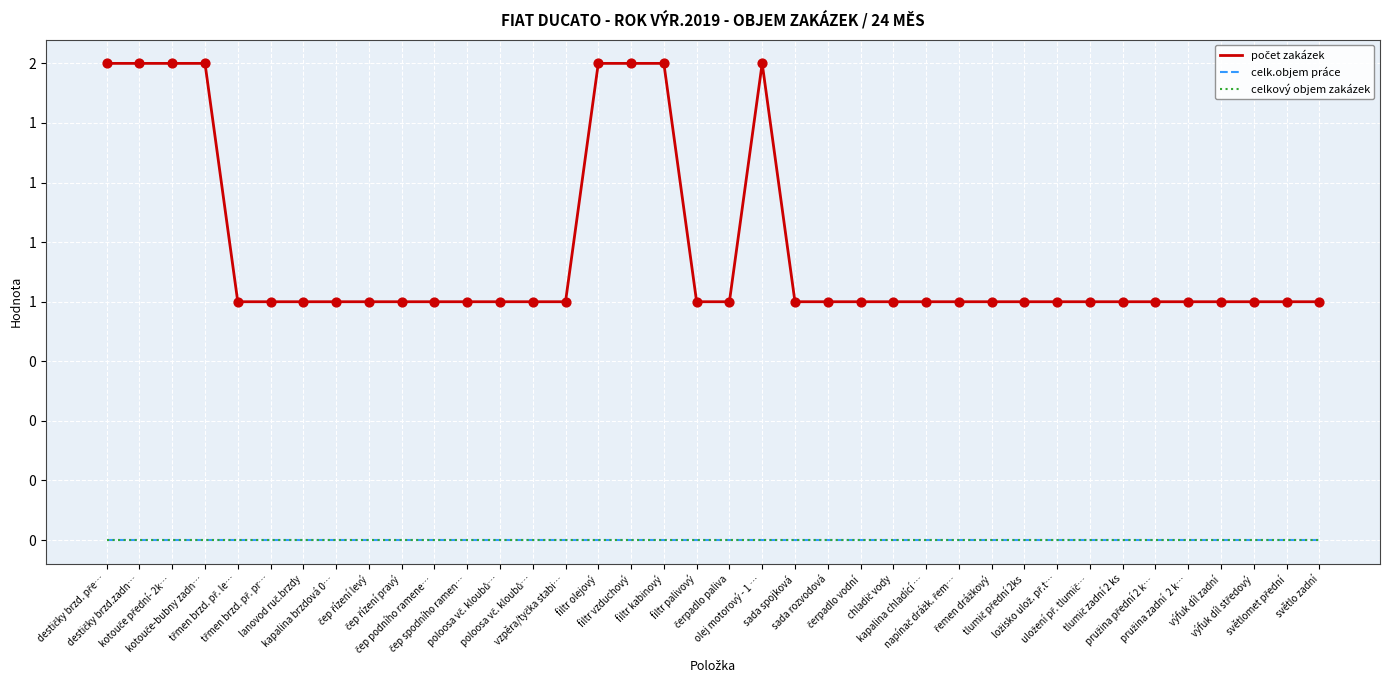

Is the value of celk.objem práce at tlumič přední 2ks greater than the value of počet zakázek at kapalina chladící …?

No